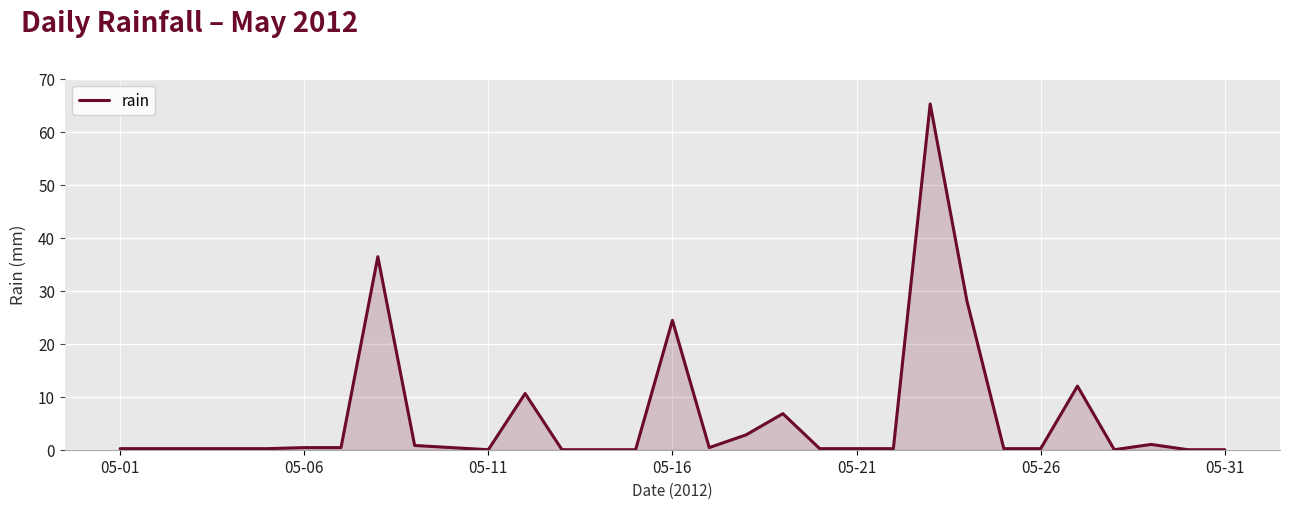

What is the greatest value displayed?

65.2